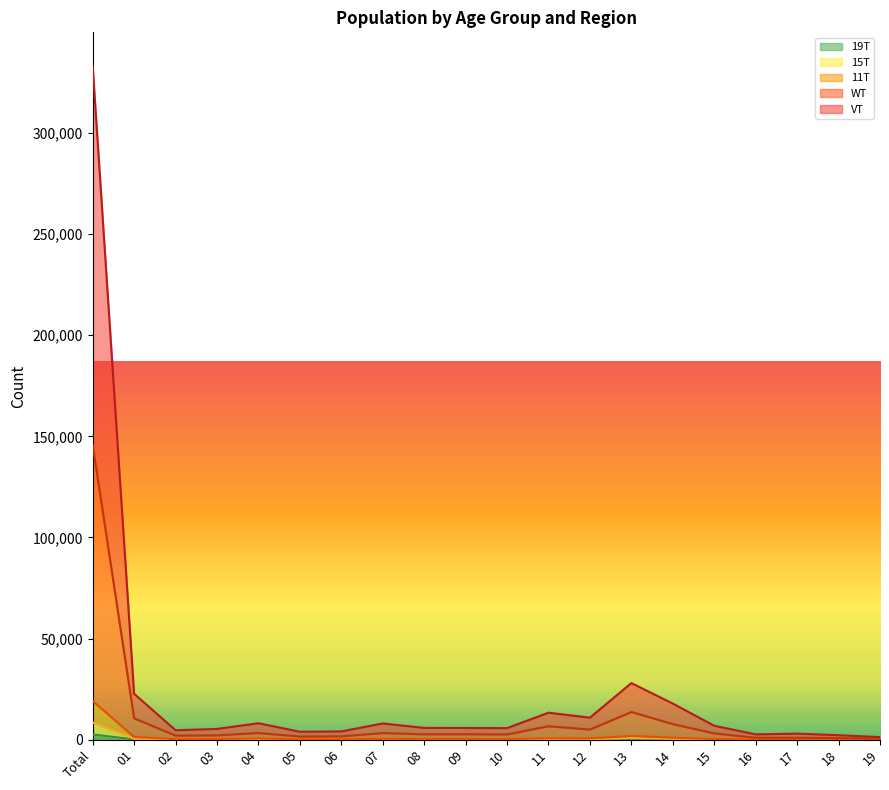

True or false: 15T and WT cross at least once.

False